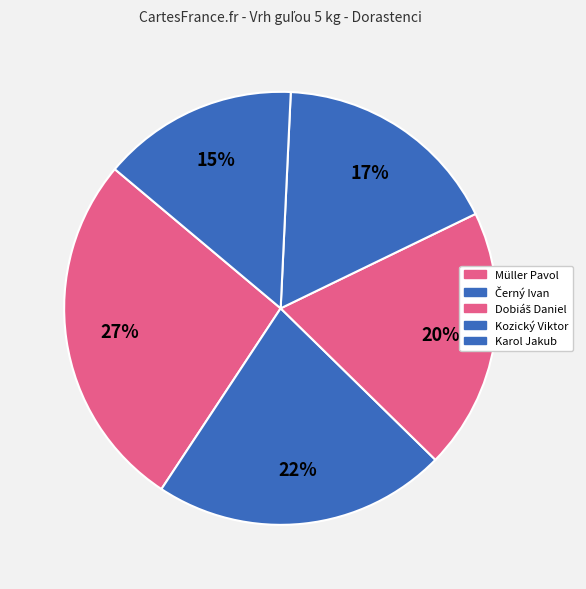

Between Černý Ivan and Dobiáš Daniel, which is larger?

Černý Ivan